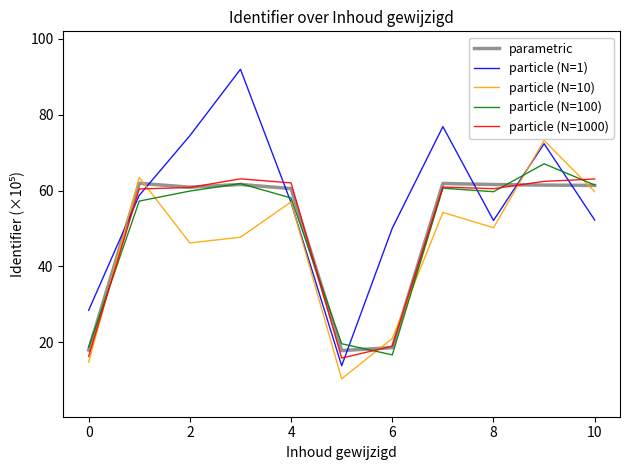

Which series has the largest range (max minus min)?

particle (N=1)